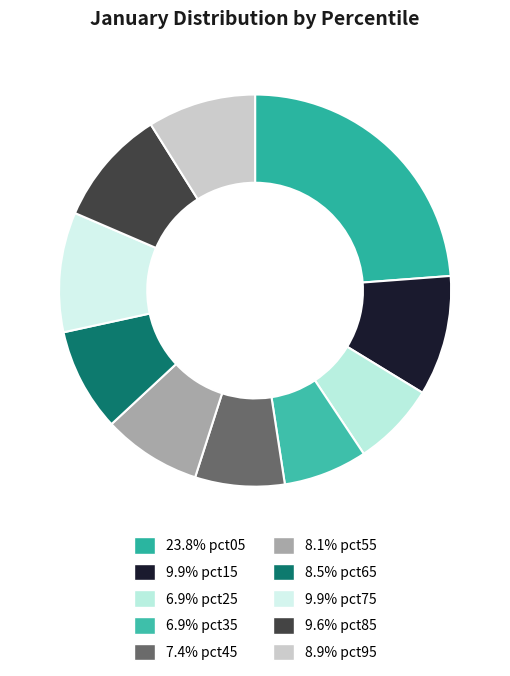

Is there any slice that represents more than half of the pie?

No